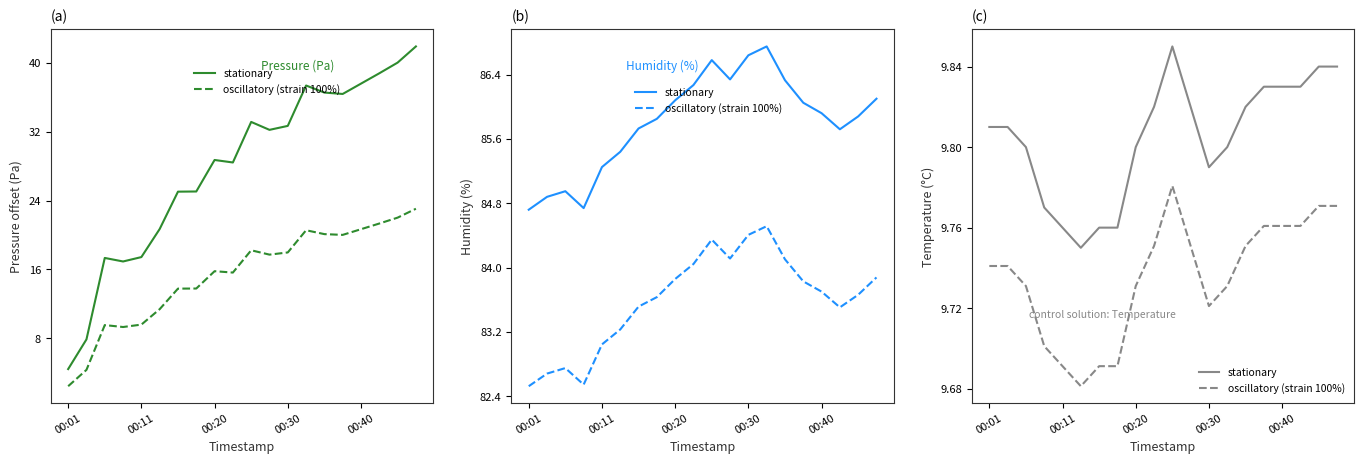

What is the difference between the maximum and second lowest values in the stationary series?

0.1